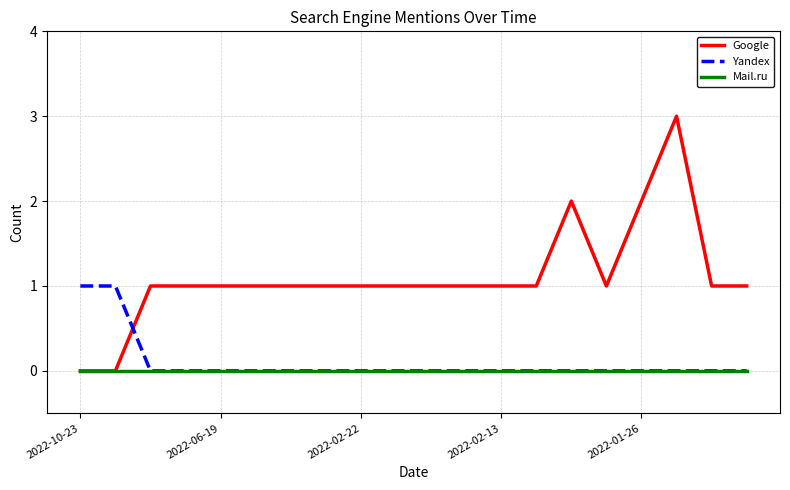

What is the greatest value displayed?

3